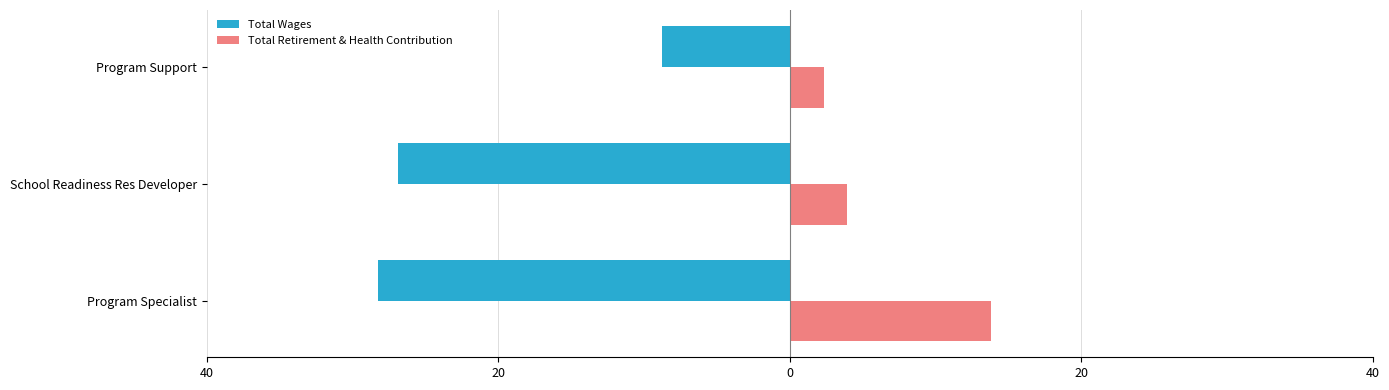

What is the difference between the maximum and minimum values in the Total Wages series?

19.5